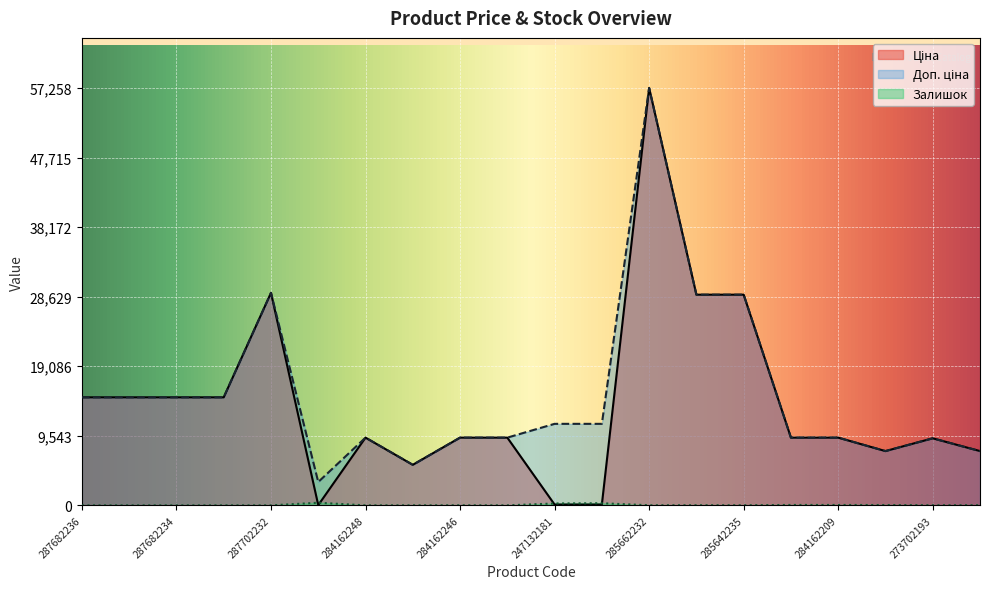

The Ціна series shows 44.9 at 247132180. True or false?

False